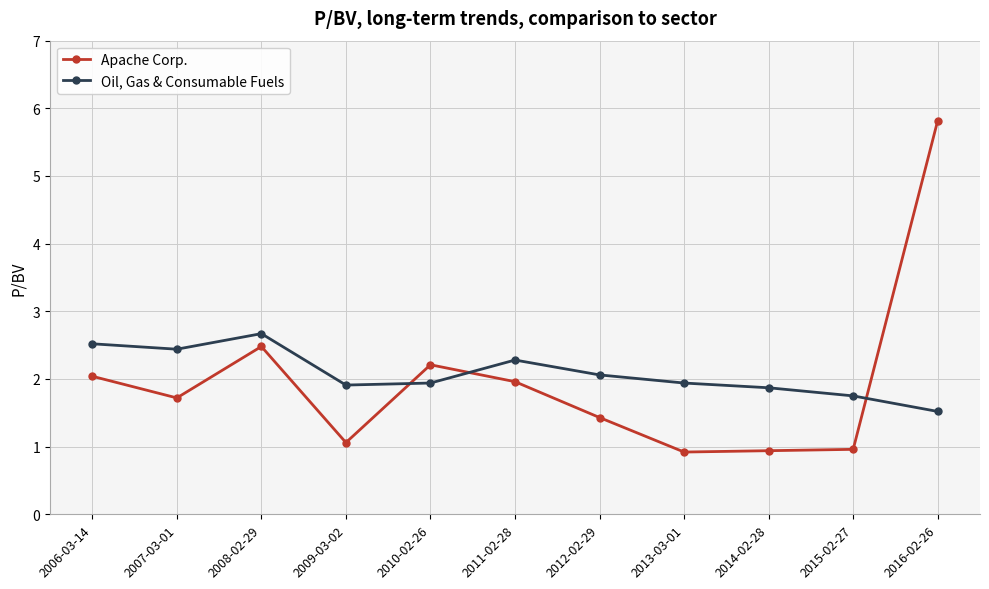

At 2009-03-02, list the series in order from smallest to largest.

Apache Corp., Oil, Gas & Consumable Fuels